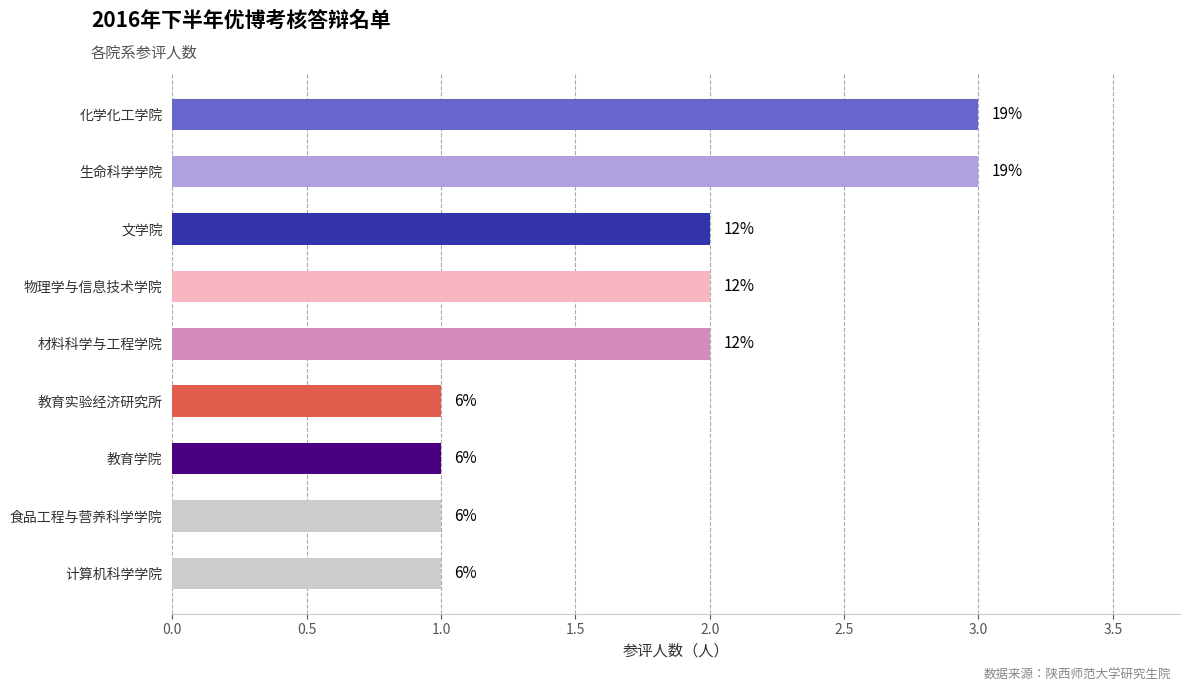

Does the chart contain stacked bars?

No